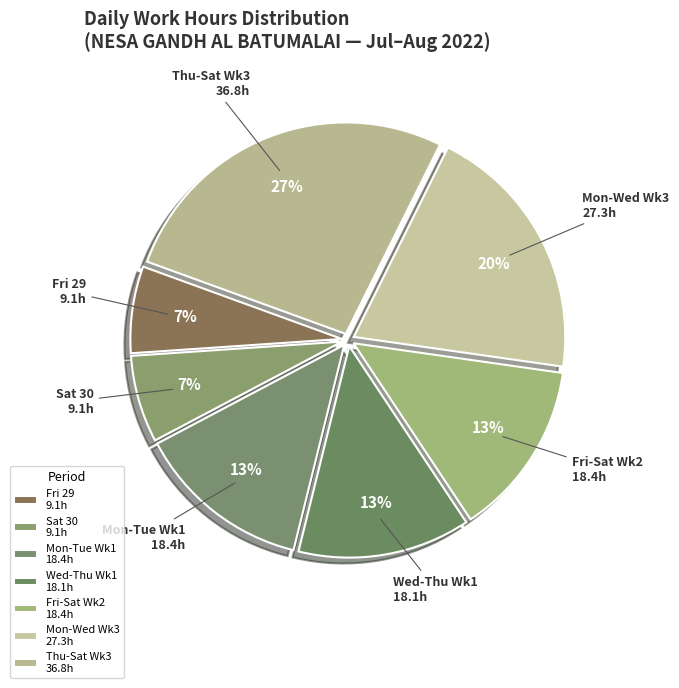

How many slices are in this pie chart?

7